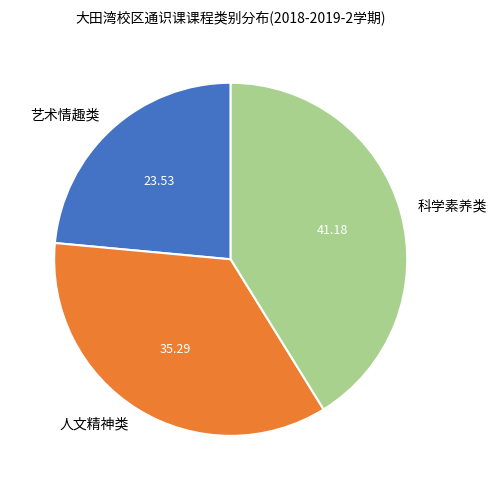

Rank the categories by value from lowest to highest.

艺术情趣类, 人文精神类, 科学素养类